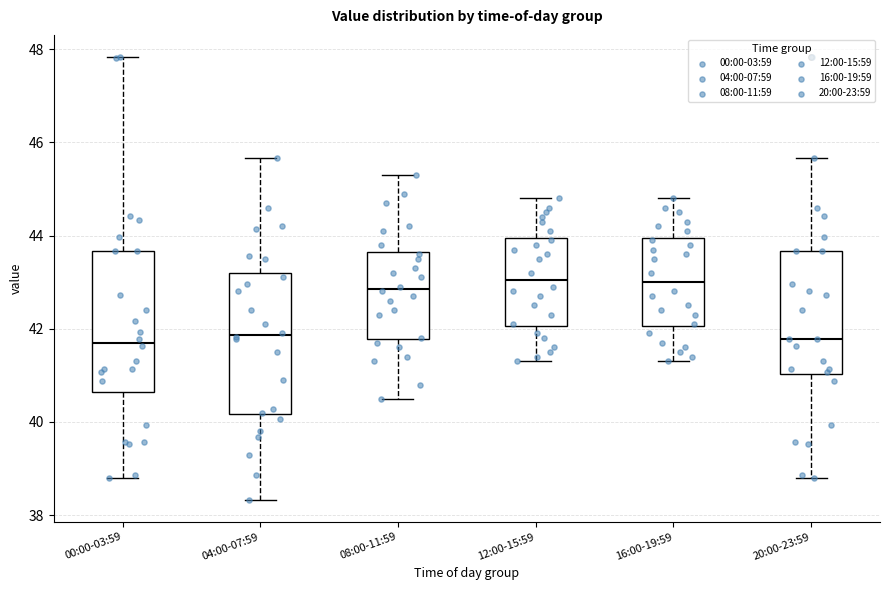

Reading left to right, read every box against the y-axis: the position of its median line, the range the box covers, and the ends of its whiskers. The values are not printed on the chart, so give them approximately, as read against the axis.

00:00-03:59: median 41.8, box 40.6 to 43.6, whiskers 38.8 to 47.8
04:00-07:59: median 41.8, box 40.2 to 43.2, whiskers 38.4 to 45.6
08:00-11:59: median 42.8, box 41.8 to 43.6, whiskers 40.6 to 45.4
12:00-15:59: median 43.0, box 42.0 to 44.0, whiskers 41.4 to 44.8
16:00-19:59: median 43.0, box 42.0 to 44.0, whiskers 41.4 to 44.8
20:00-23:59: median 41.8, box 41.0 to 43.6, whiskers 38.8 to 45.6